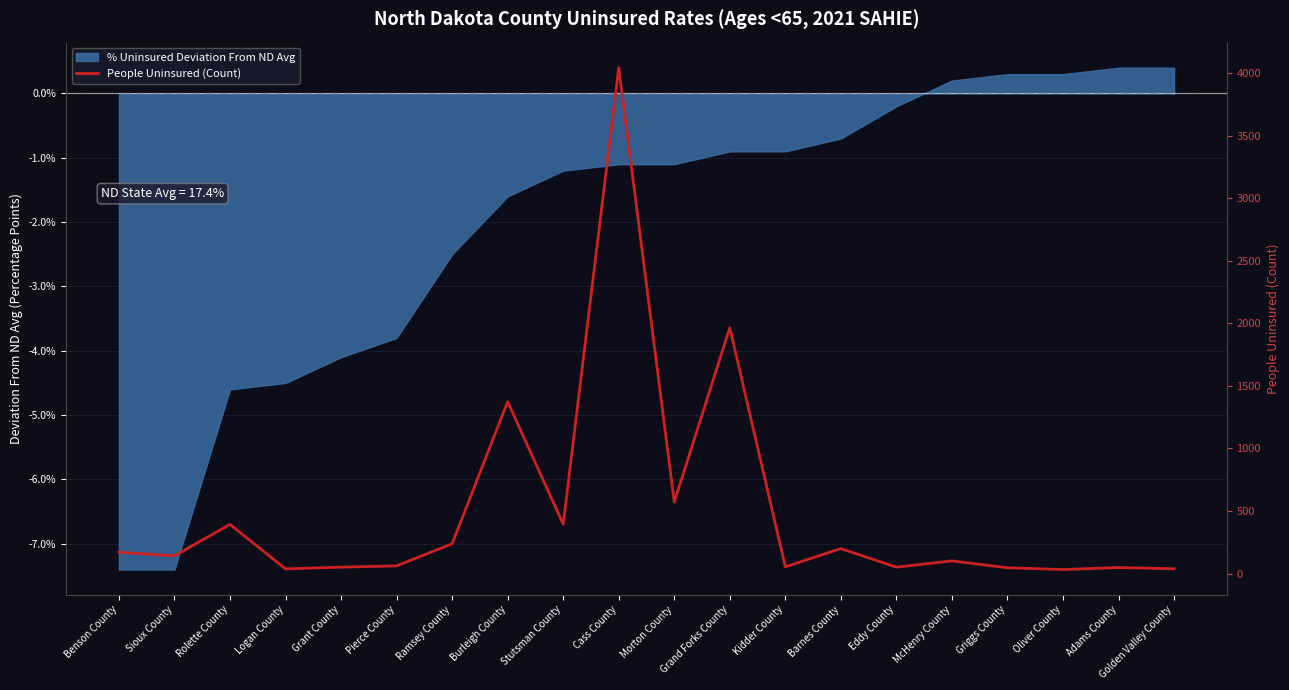

True or false: the data shows 572 at Morton County.

True